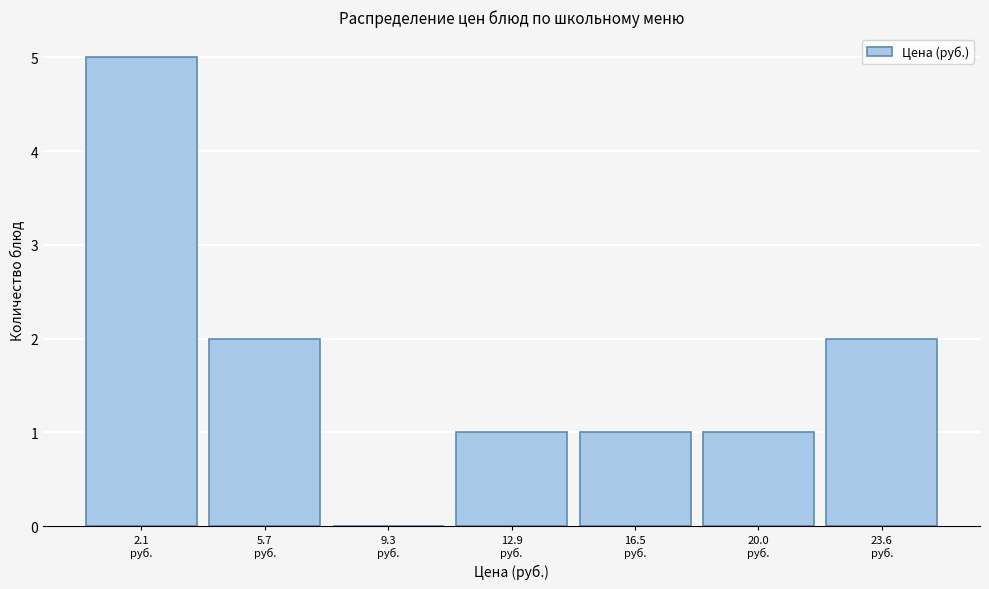

What is the maximum value shown in the chart?

5